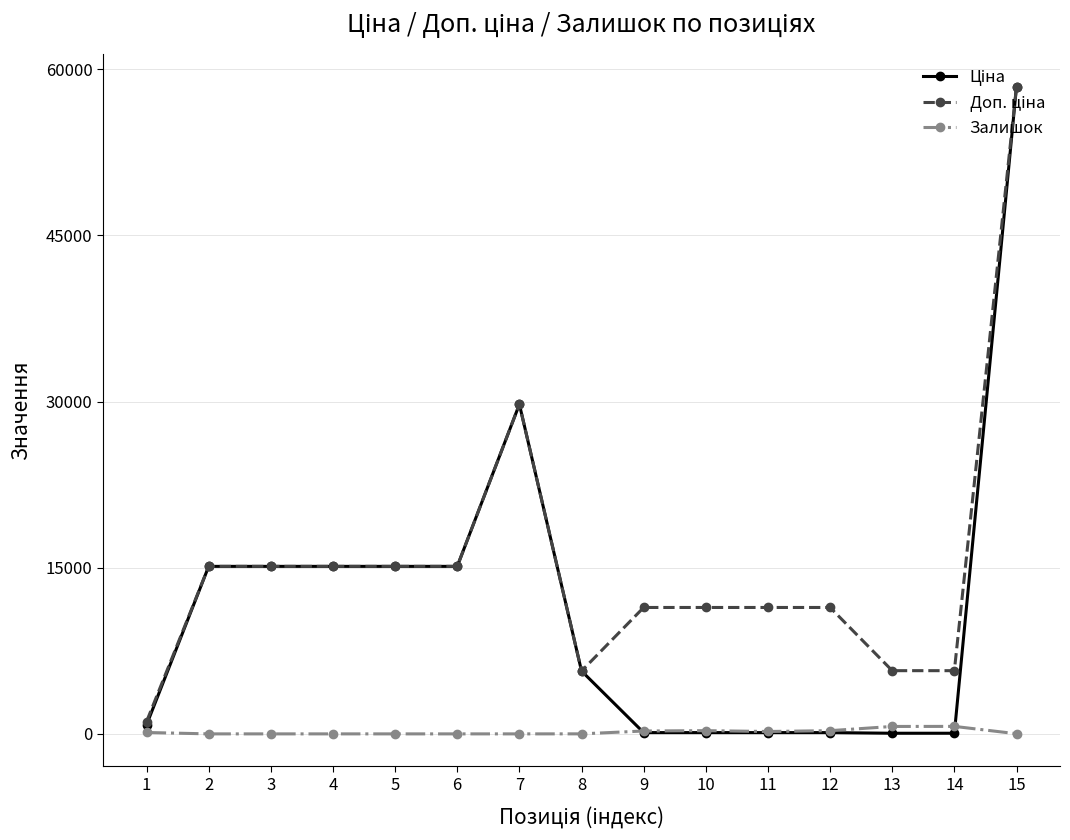

What is the spread (max minus min) of values at 6?

15120.0